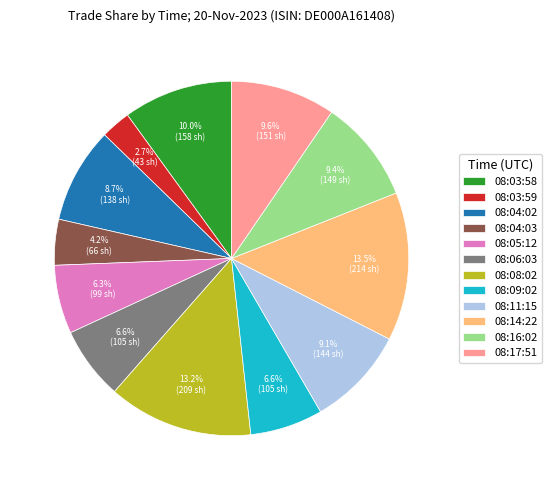

What is the ratio of the value at 08:08:02 to the value at 08:17:51?

1.4